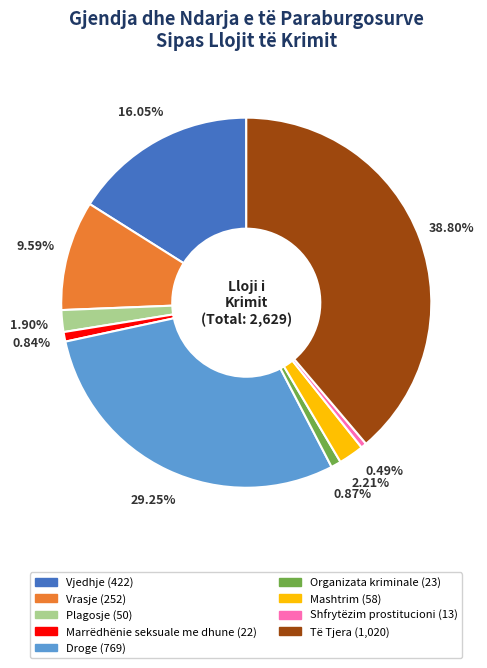

To the nearest percent, what is the combined percentage of Droge and Të Tjera?

68%